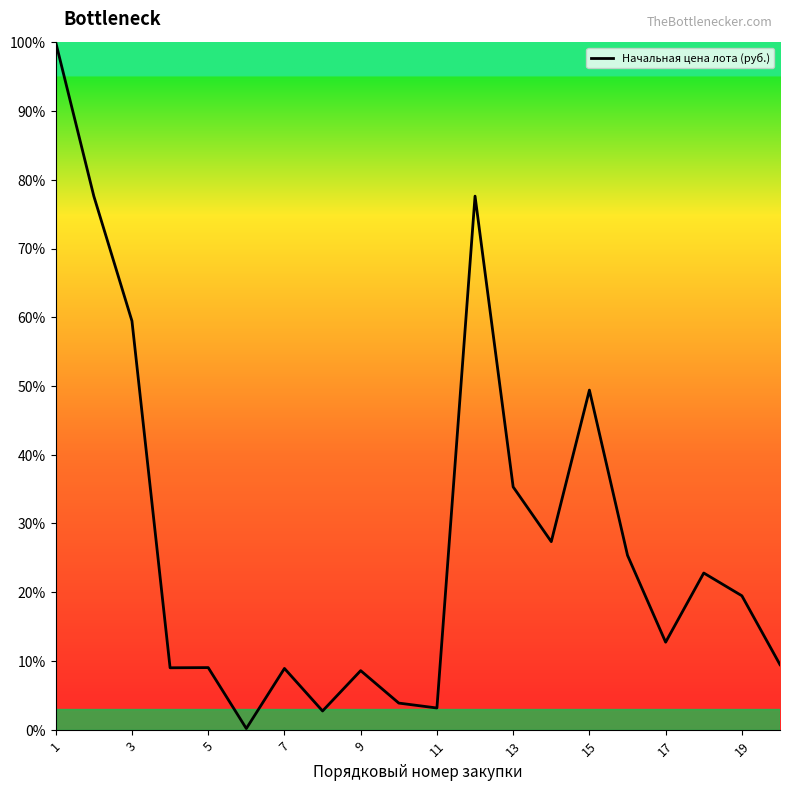

What is the minimum value shown in the chart?

0.2